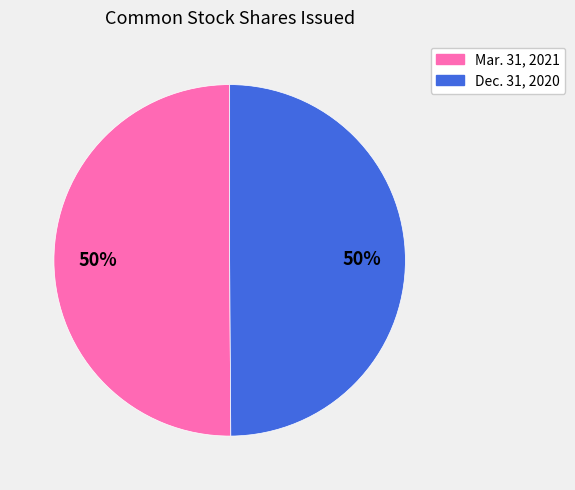

To the nearest percent, what is the average slice percentage?

50%